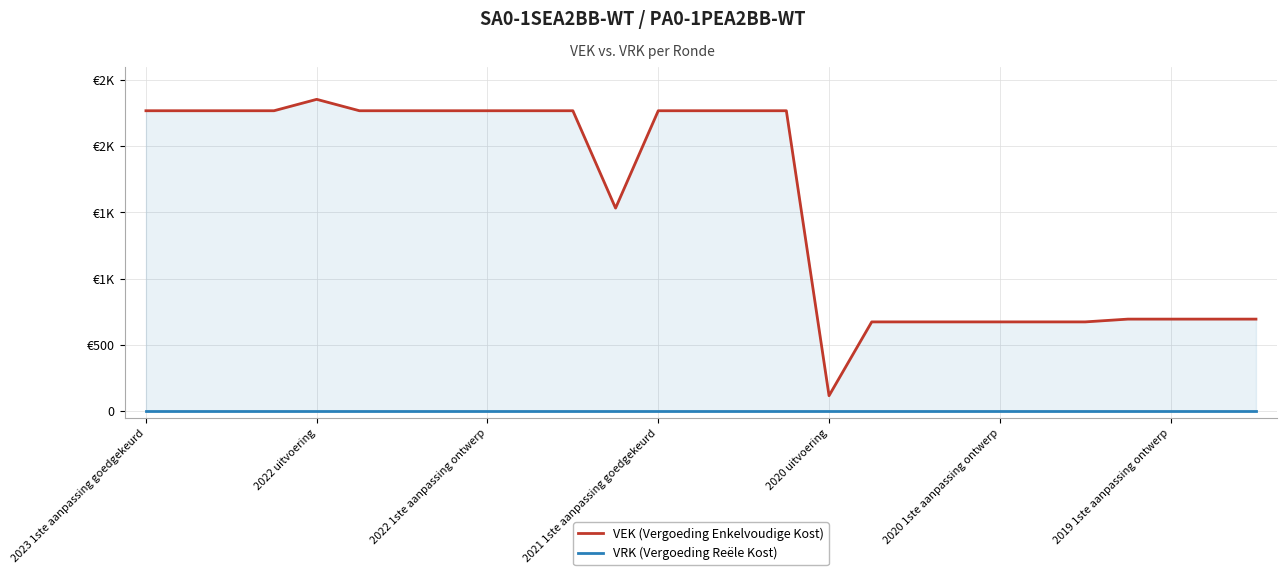

Reading left to right, transcribe all the data shown in this chart.

VEK (Vergoeding Enkelvoudige Kost): 2267	2267	2267	2267	2353	2267	2267	2267	2267	2267	2267	1532	2267	2267	2267	2267	116	673	673	673	673	673	673	694	694	694	694
VRK (Vergoeding Reële Kost): 0	0	0	0	0	0	0	0	0	0	0	0	0	0	0	0	0	0	0	0	0	0	0	0	0	0	0